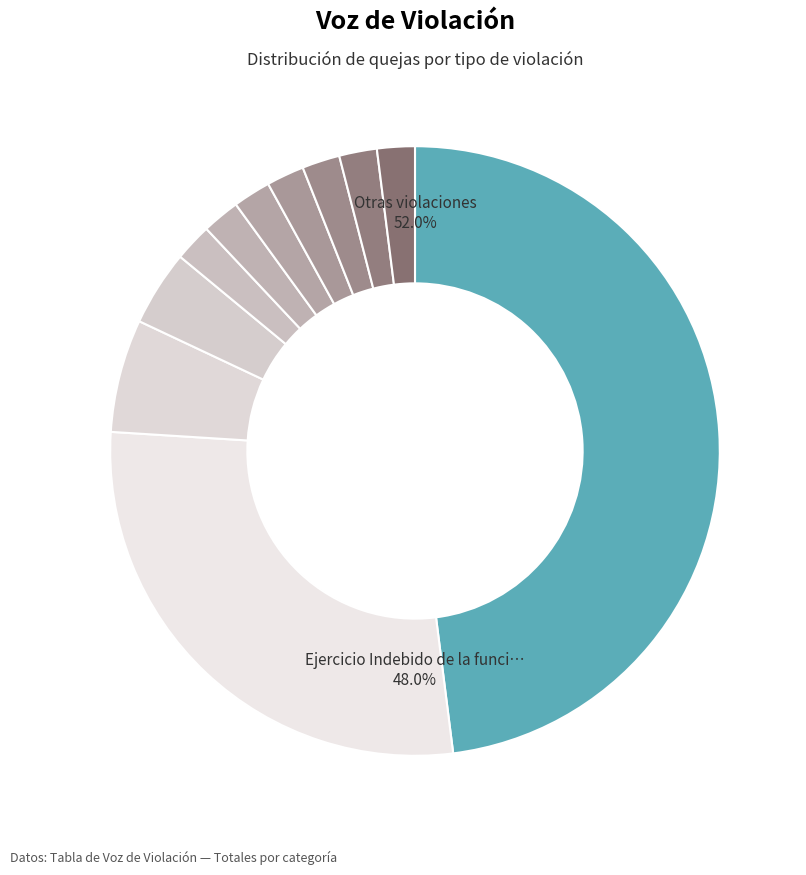

Combined, do Ejercicio Indebido de la función pública and Violación a los derechos de las personas account for over 50%?

Yes